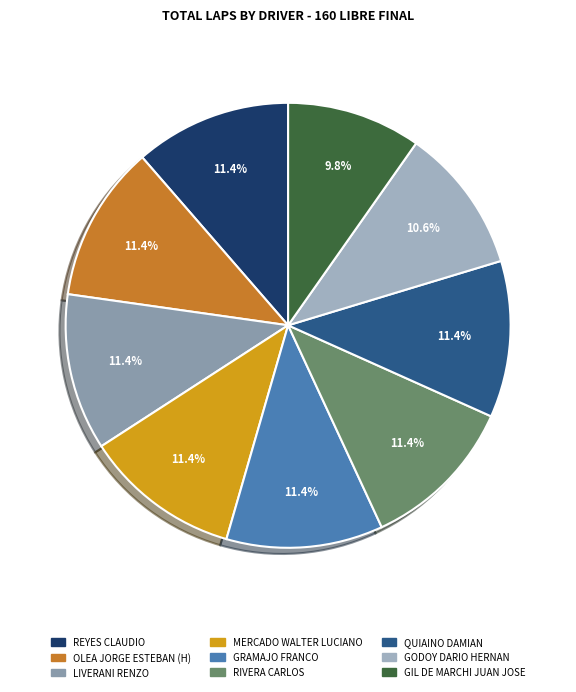

How many segments does this pie chart have?

9